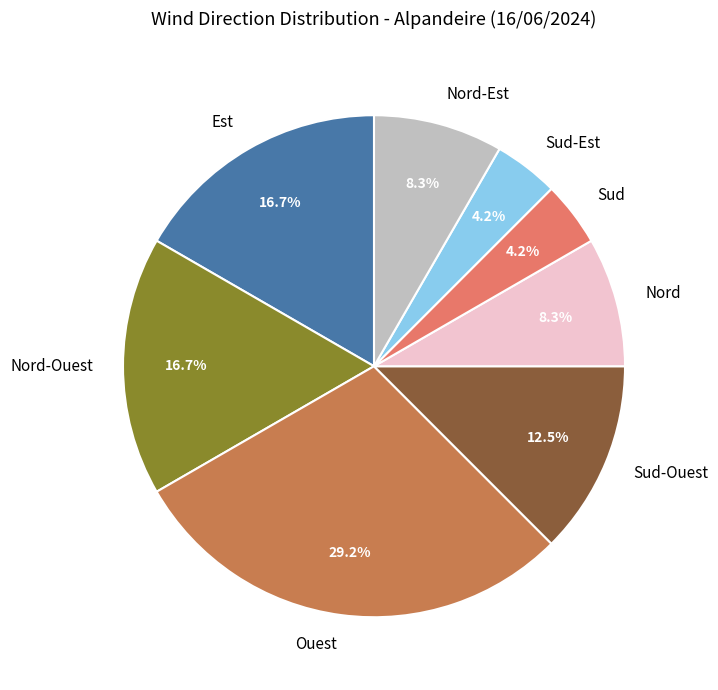

How many slices are in this pie chart?

8